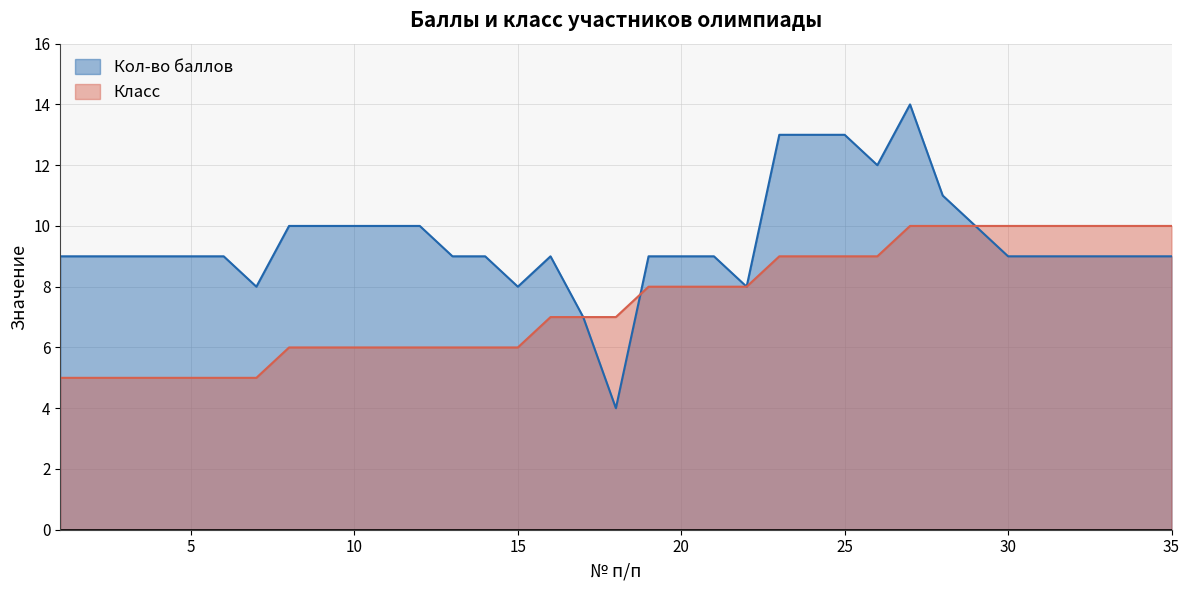

Which series has the largest range (max minus min)?

Кол-во баллов